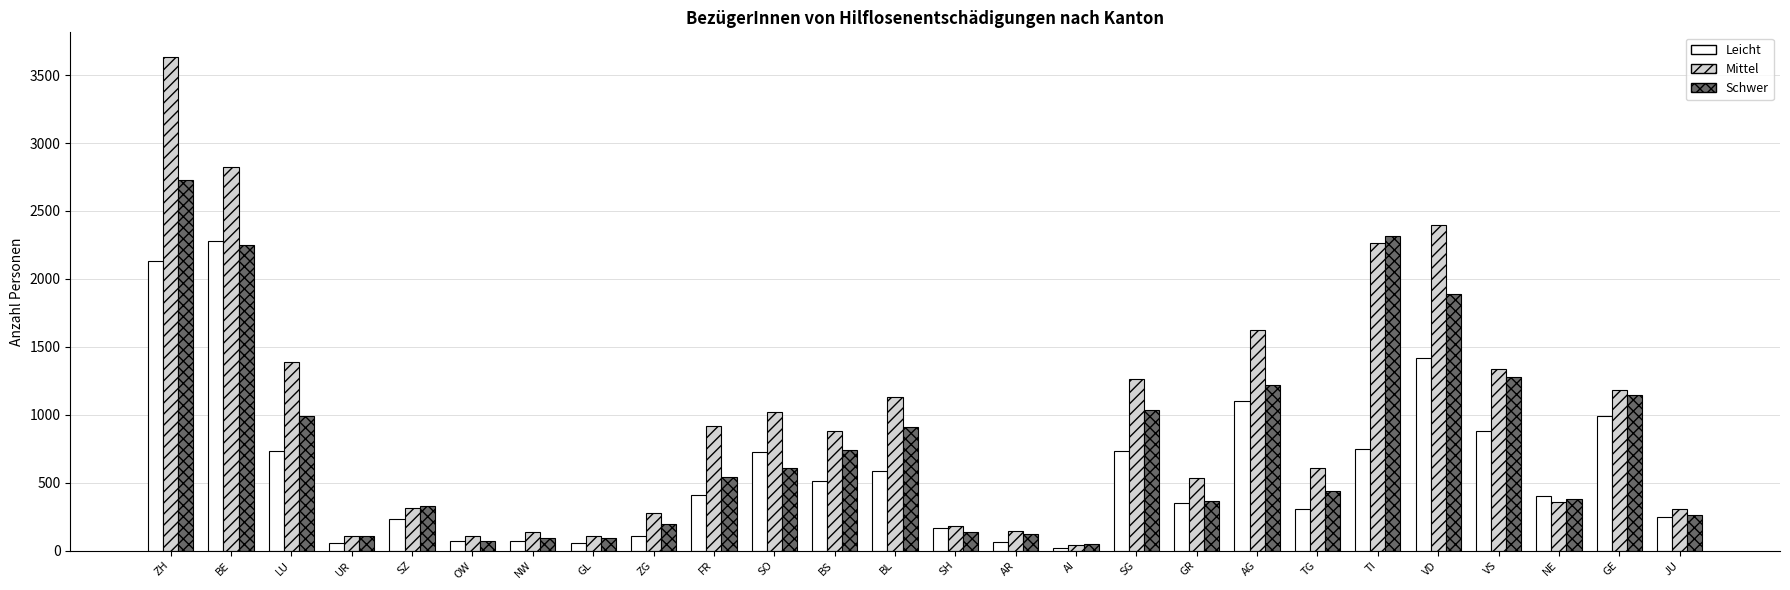

The value of Schwer at AR is 119. True or false?

True